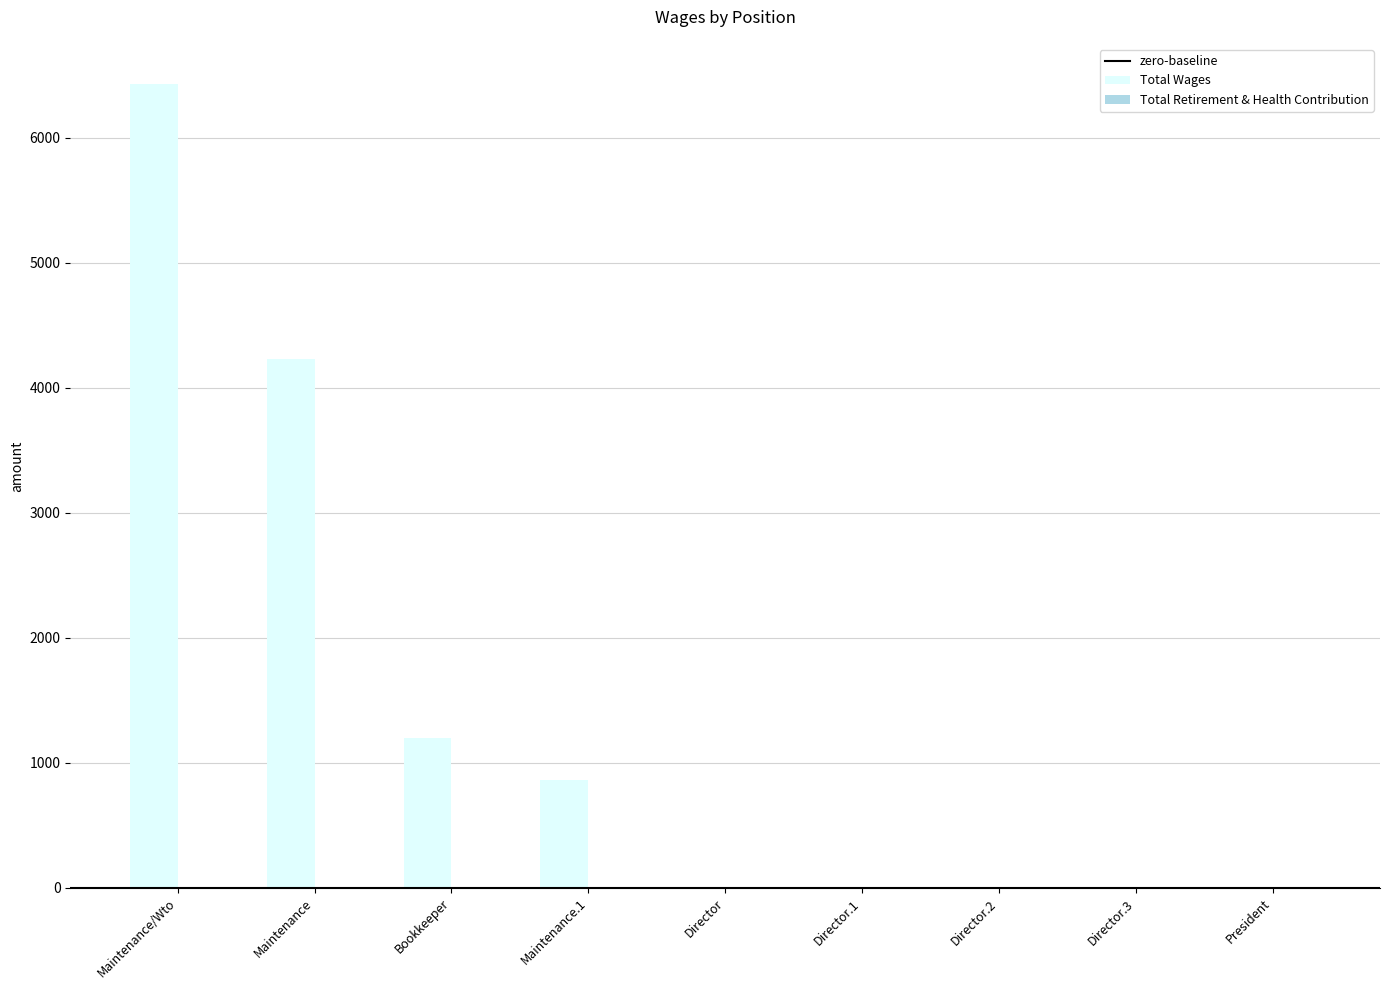

What is the sum of all values?

12732